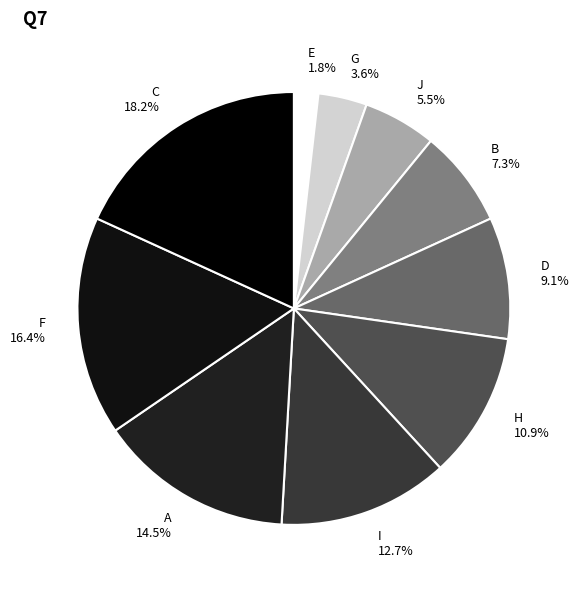

Does H account for over 50% of the chart?

No